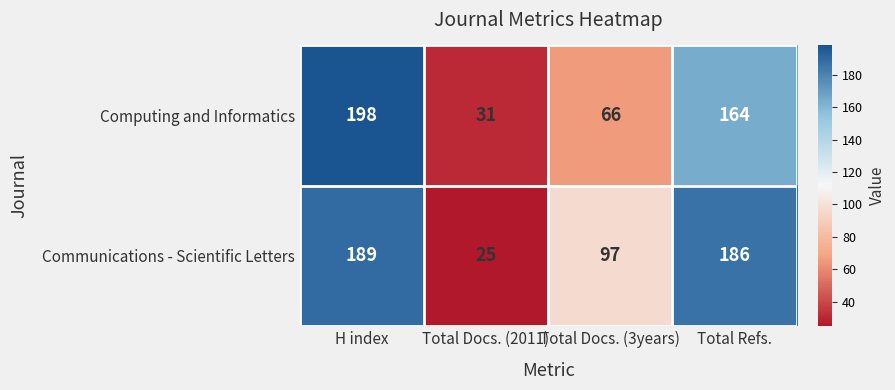

How many distinct data groups are displayed?

2